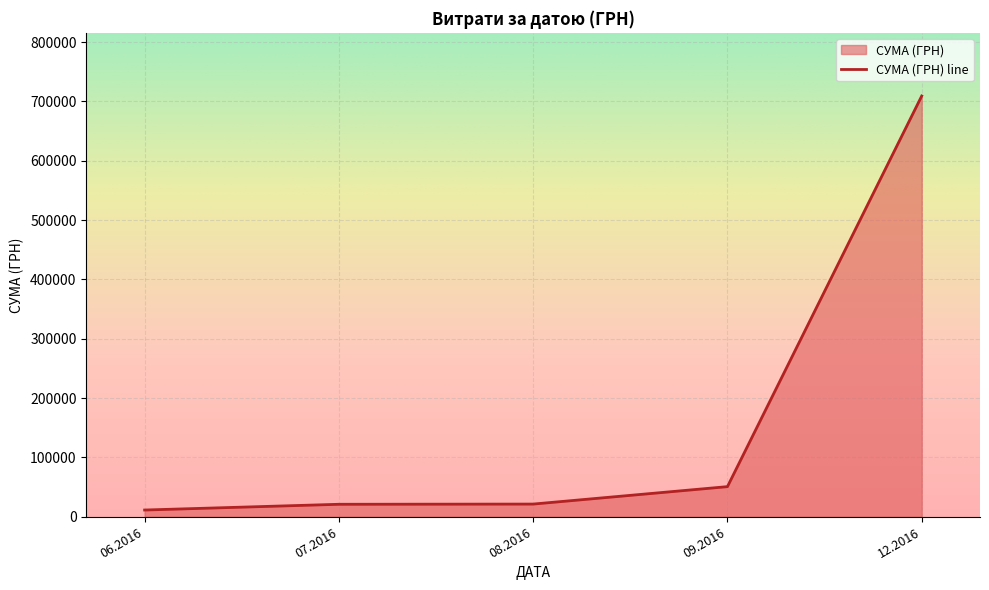

Between 09.2016 and 07.2016, which is larger?

09.2016